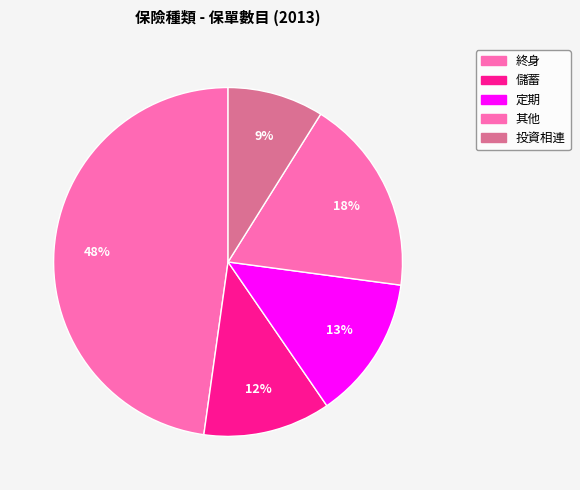

True or false: 終身 accounts for 48% of the total.

True